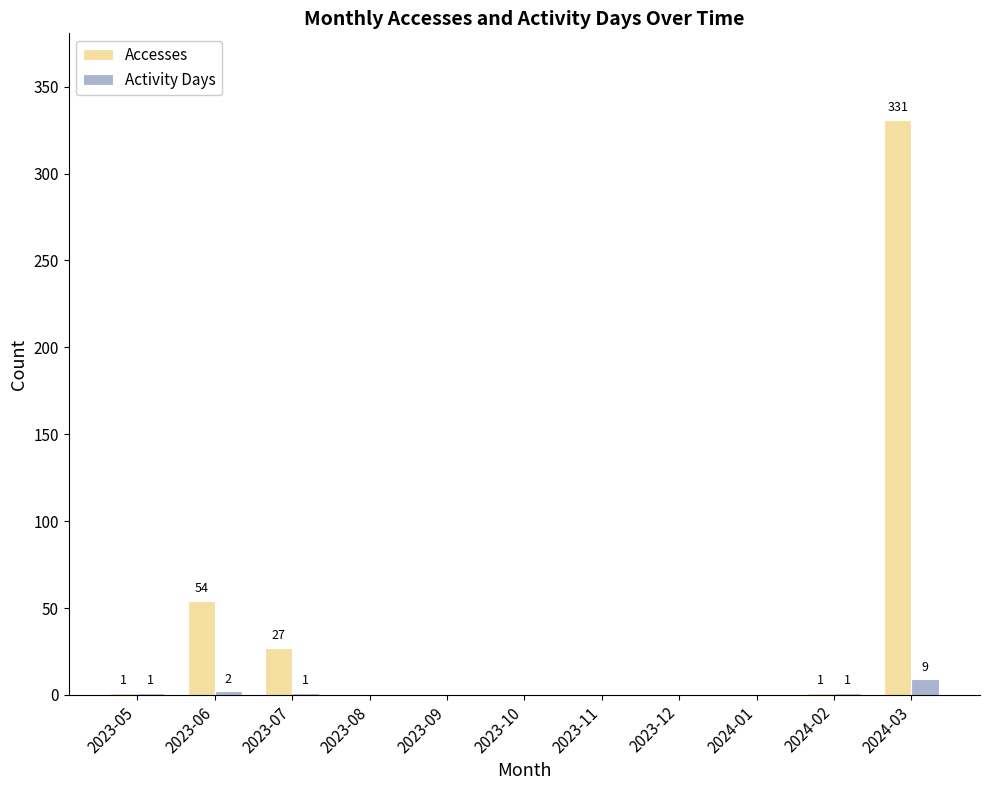

At which category is the sum across all series the highest?

2024-03